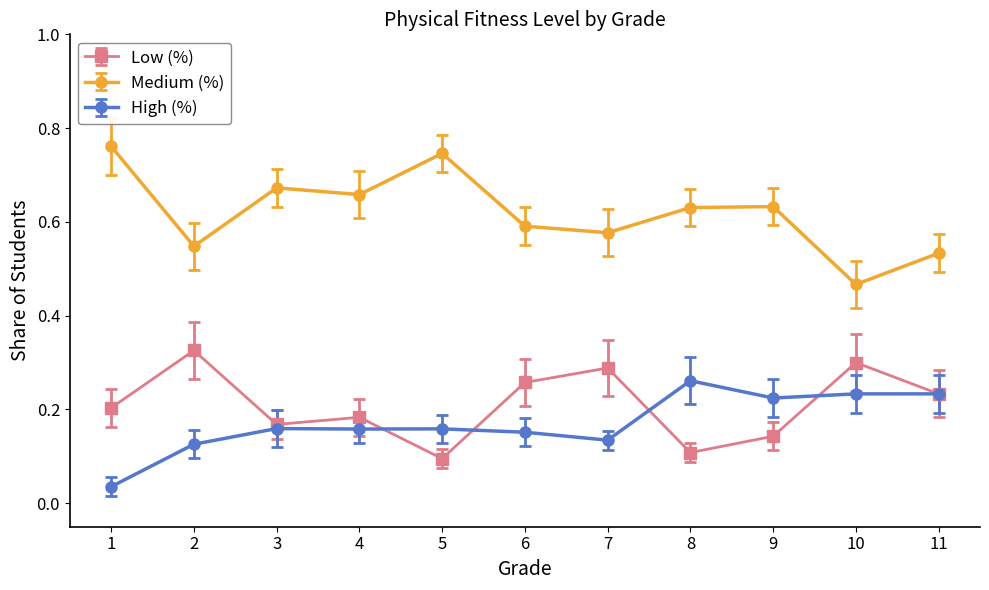

How many data points does each series have?

11